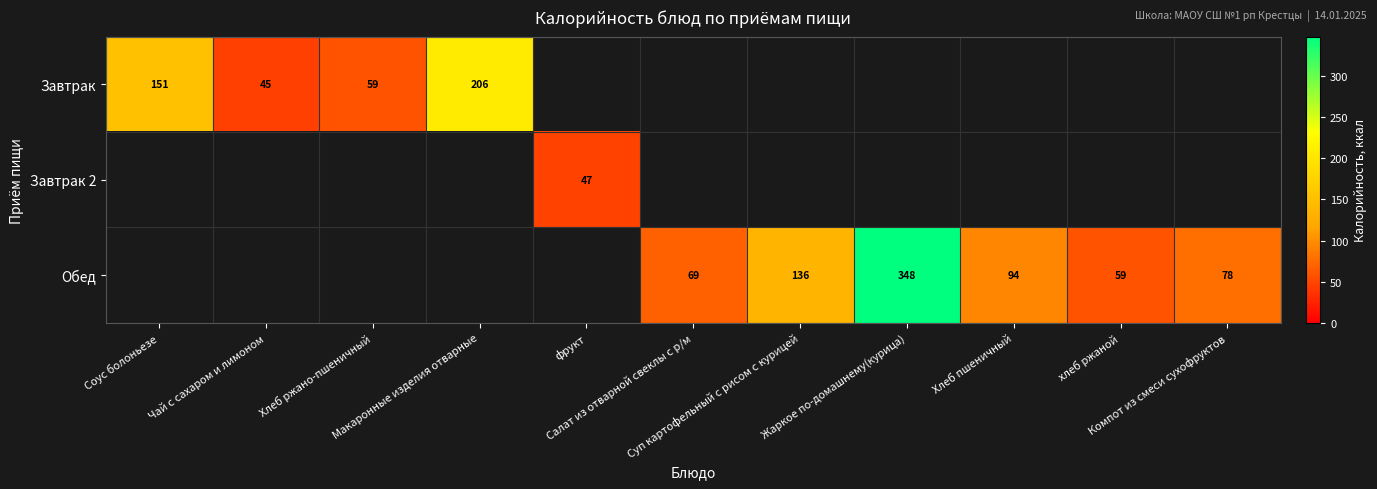

Where does the Обед series first go above 59?

Салат из отварной свеклы с р/м